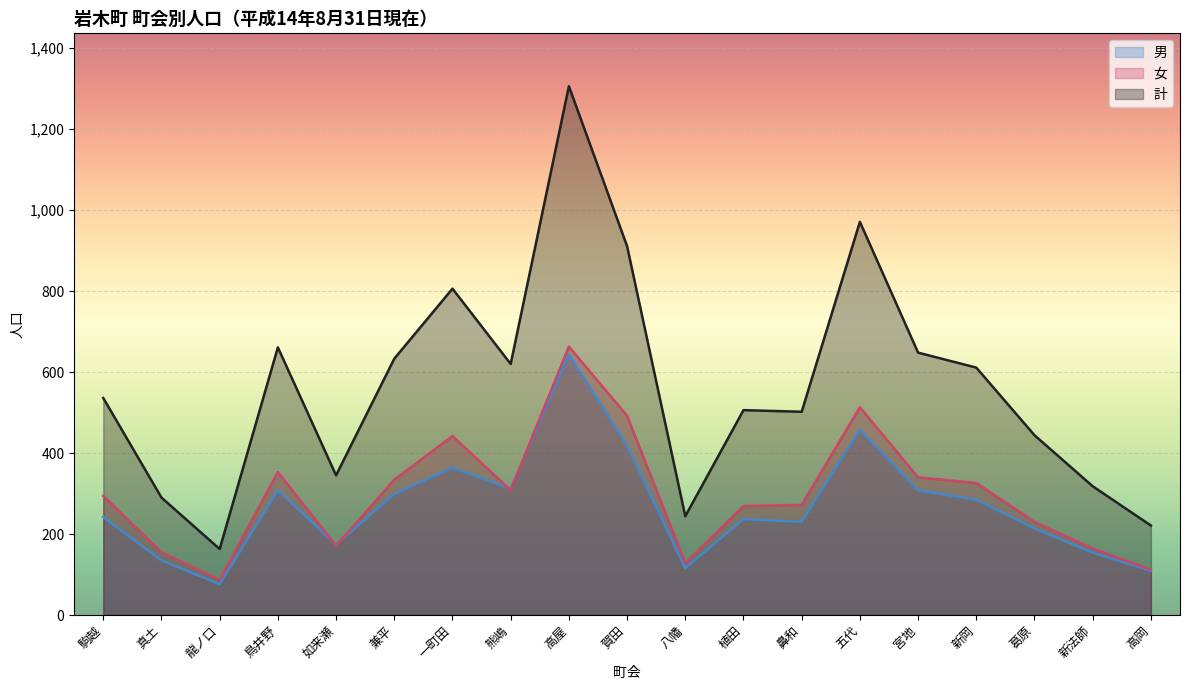

How many intersections are there between 男 and 女?

4